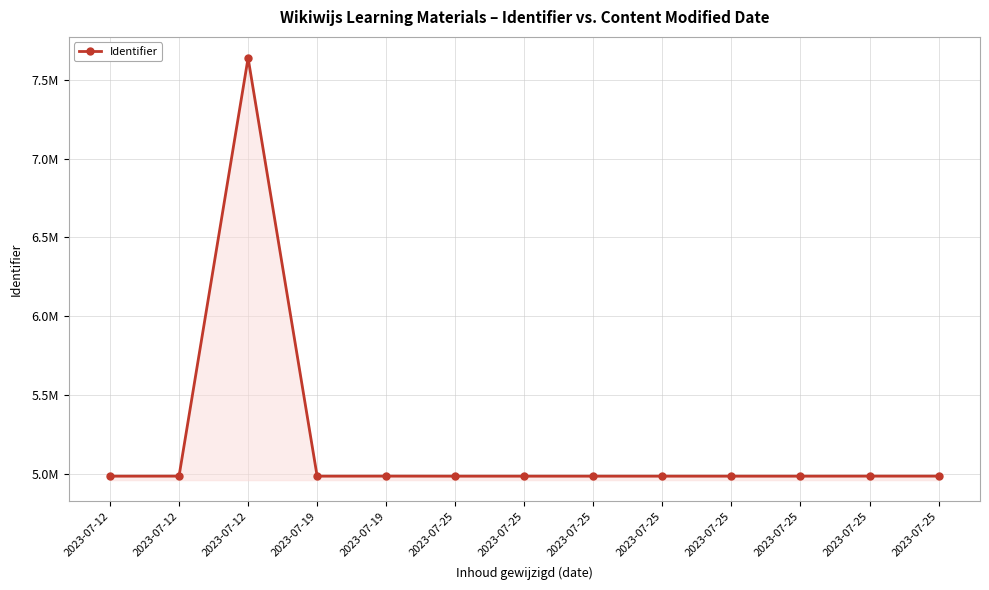

Approximately how many times larger is the value at 2023-07-19 compared to 2023-07-25?

1.0